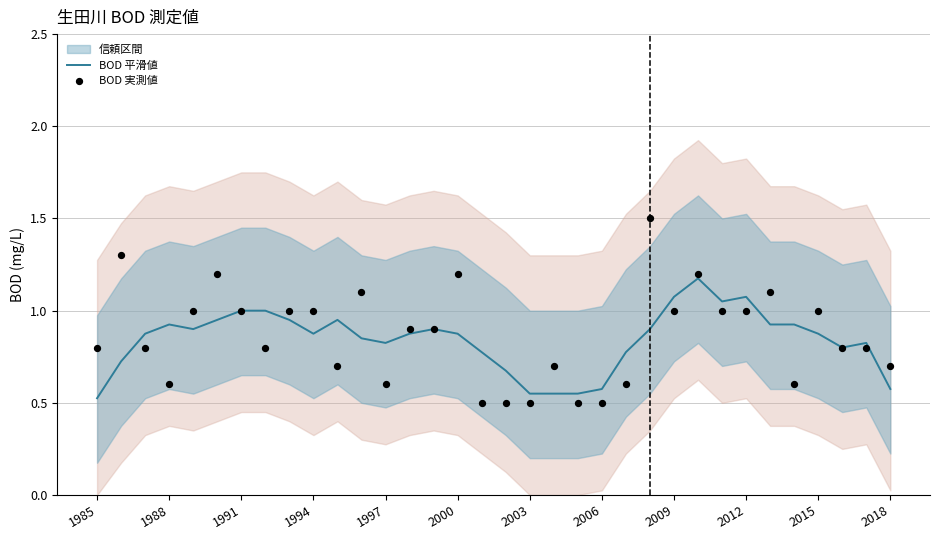

At which category is the sum across all series the highest?

23